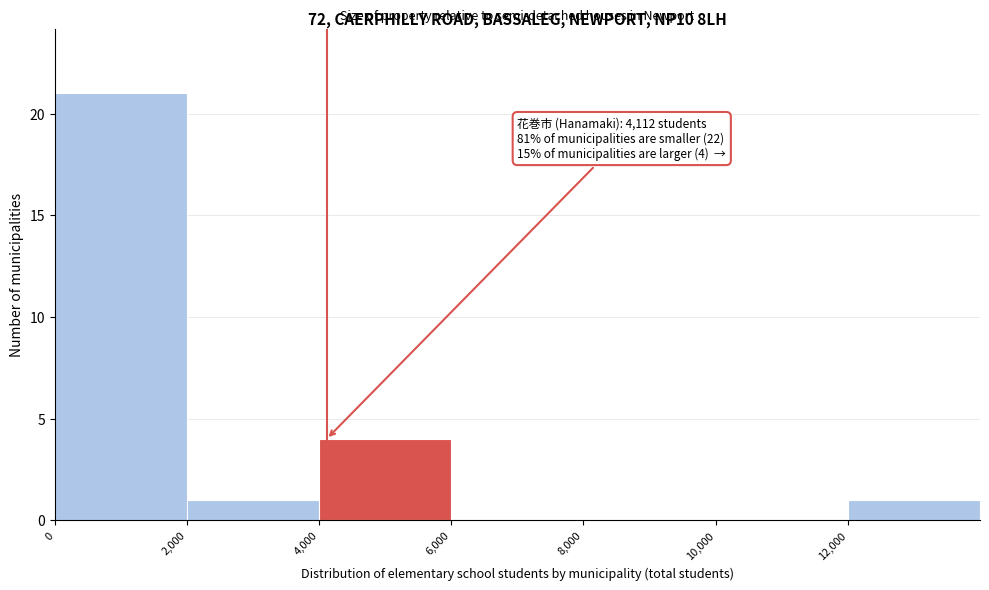

Which range on the x-axis has the tallest bar?

0 to 2000